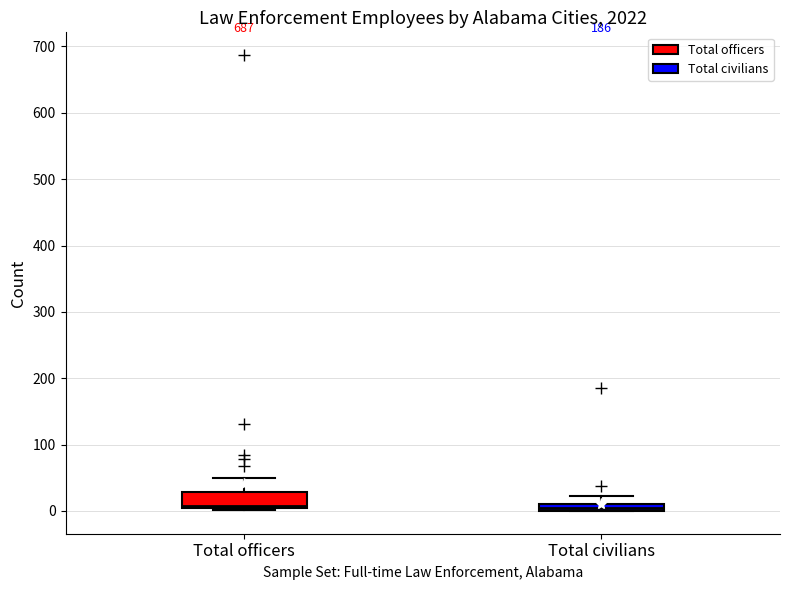

Where does the upper whisker of the box for Total civilians end on the y-axis? The values are not printed on the chart, so give them approximately, as read against the axis.

20